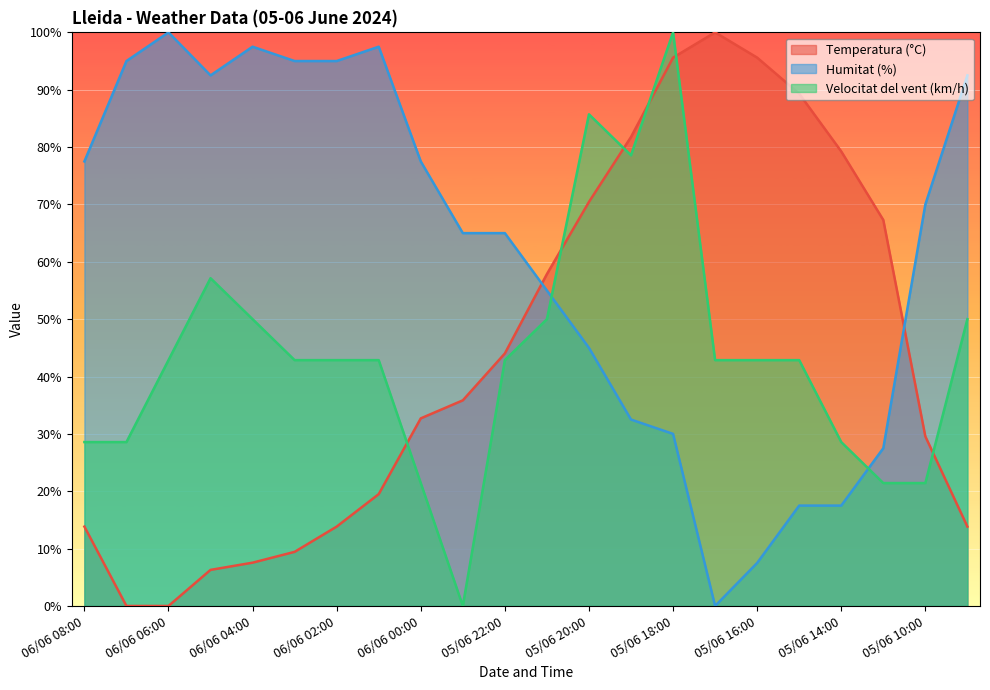

What is the highest value of the Humitat (%) series?

100.0